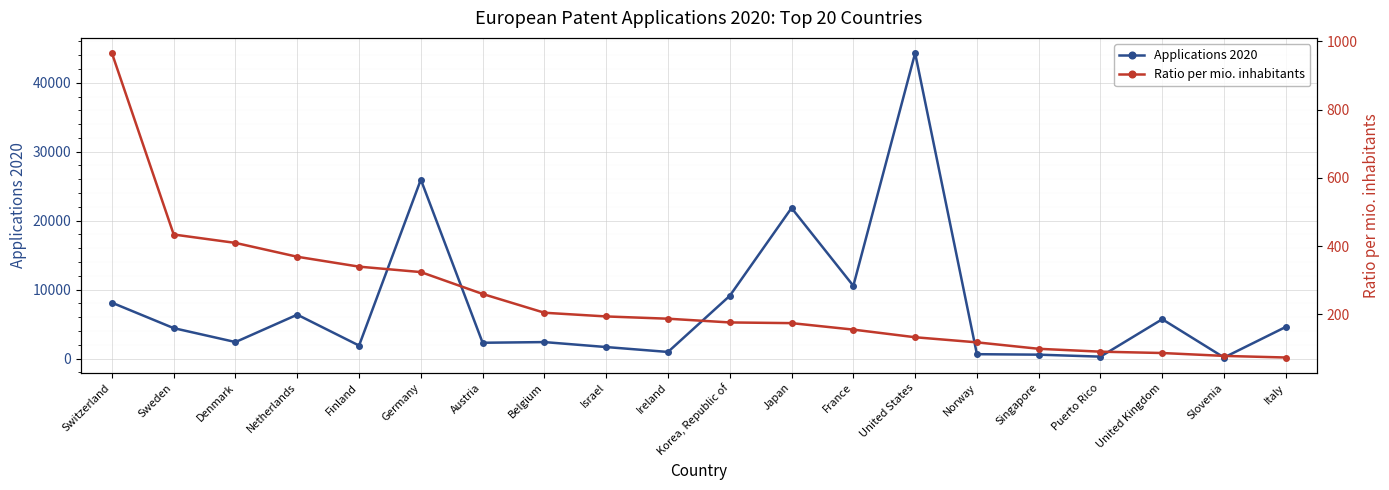

At which label does Applications 2020 first exceed 4423?

Switzerland